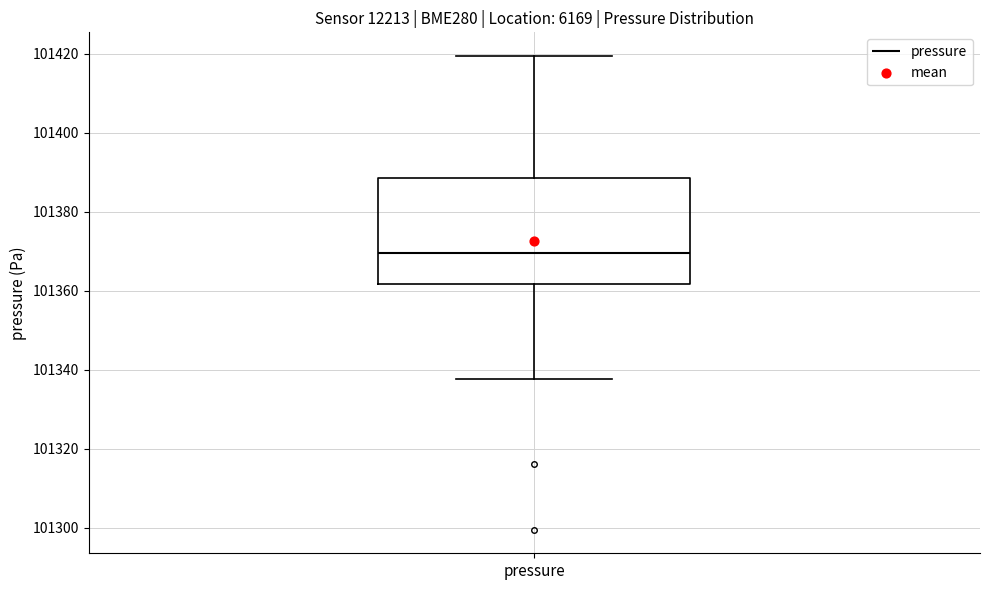

Read this box plot against the y-axis: the position of the median line, the range covered by the box, and the ends of both whiskers. The values are not printed on the chart, so give them approximately, as read against the axis.

median 101370, box 101362 to 101388, whiskers 101338 to 101420